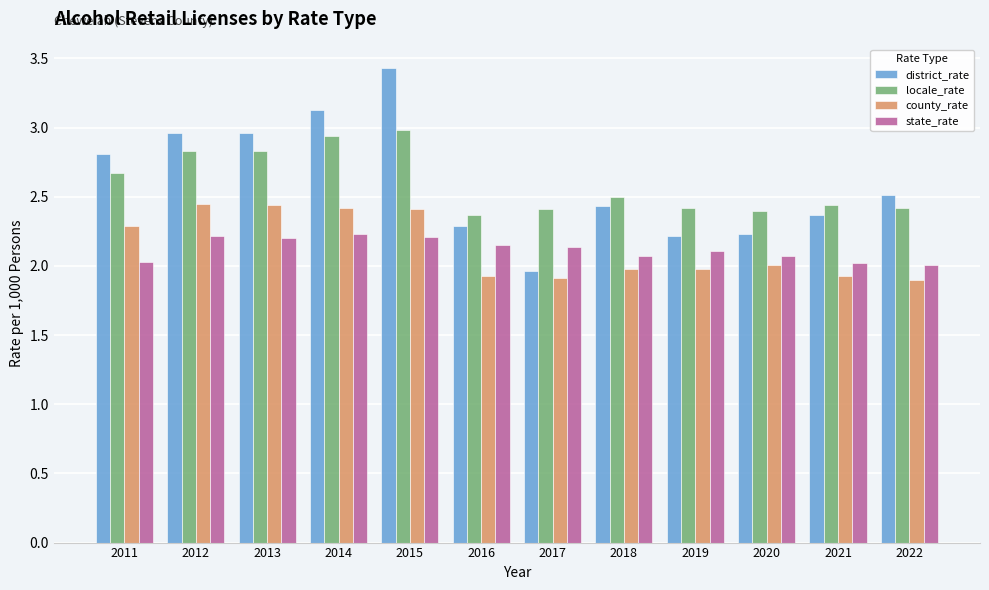

Is it true that locale_rate equals 0.9 at 2014?

False